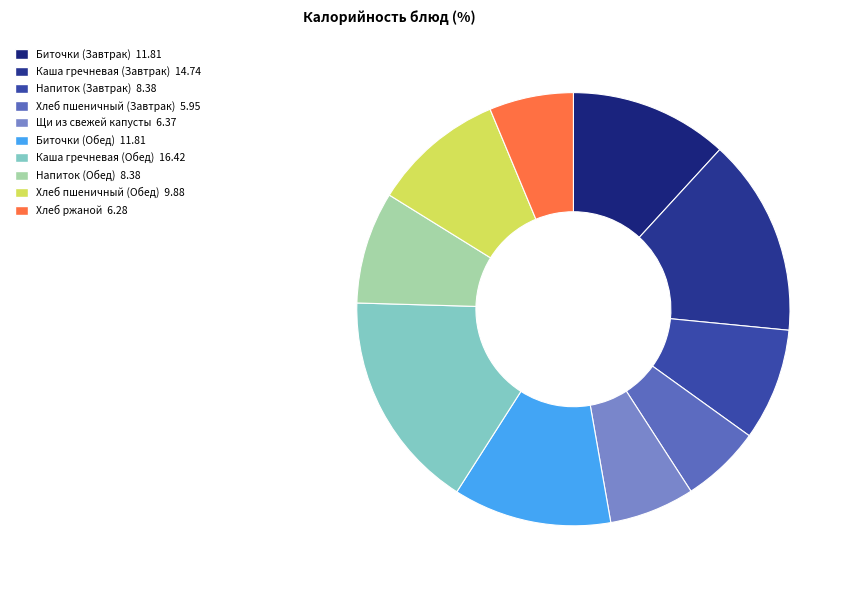

Does any single category account for the majority?

No